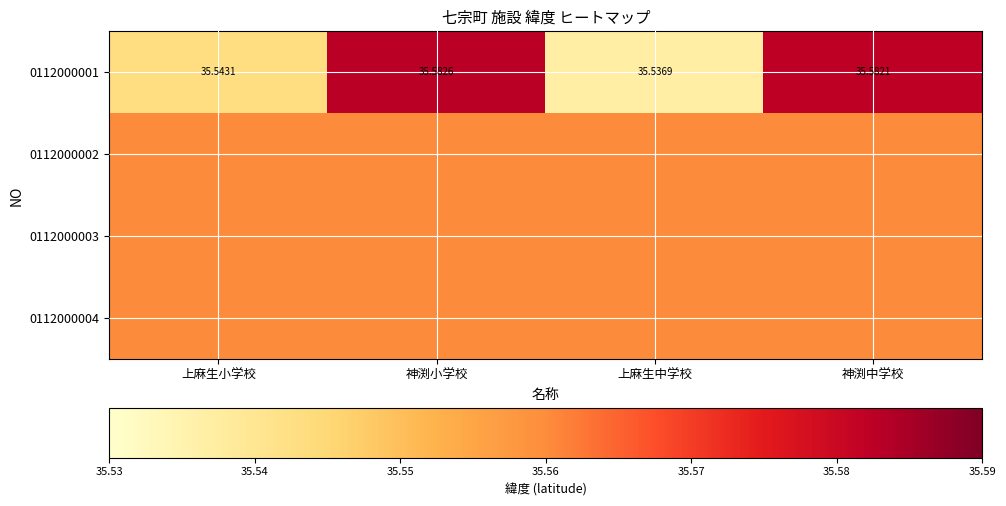

True or false: 0112000001 has a value of 23.9 at 上麻生中学校.

False